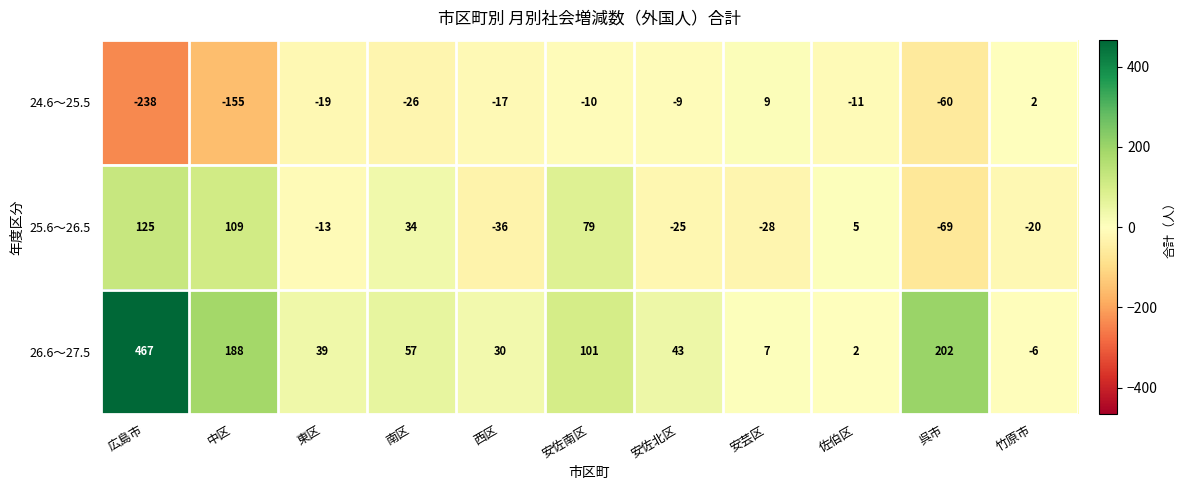

Between 南区 and 安佐南区, which series saw the biggest shift?

25.6～26.5